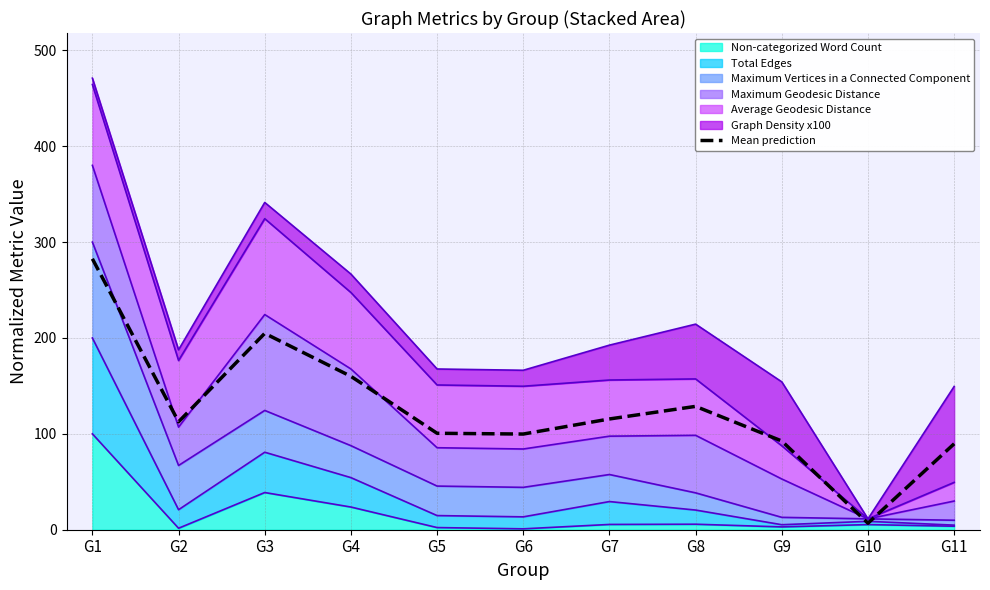

At which category does the data reach its first local valley?

G2